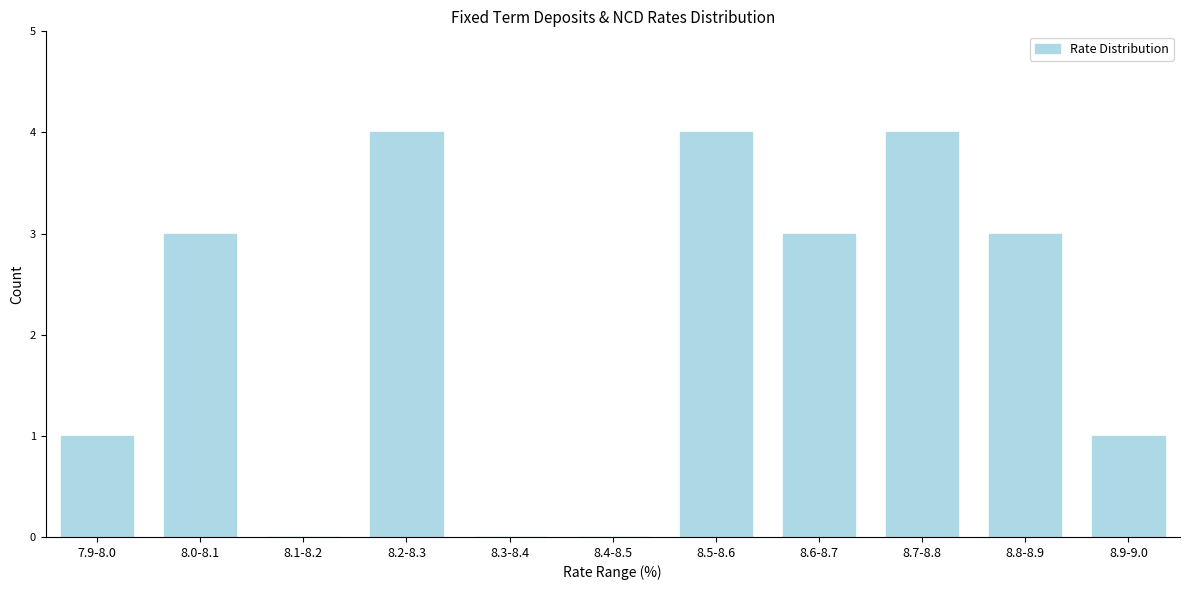

Reading left to right, extract all data points from this chart.

7.9-8.0=1	8.0-8.1=3	8.1-8.2=0	8.2-8.3=4	8.3-8.4=0	8.4-8.5=0	8.5-8.6=4	8.6-8.7=3	8.7-8.8=4	8.8-8.9=3	8.9-9.0=1